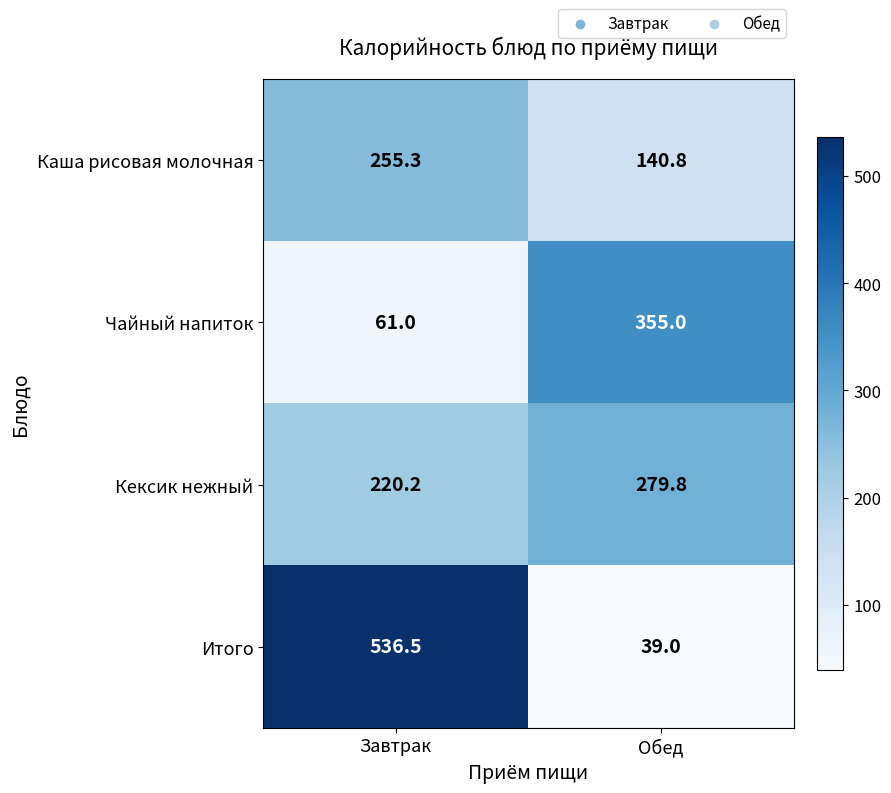

What is the sum of the Кексик нежный values at Обед and Завтрак?

500.0